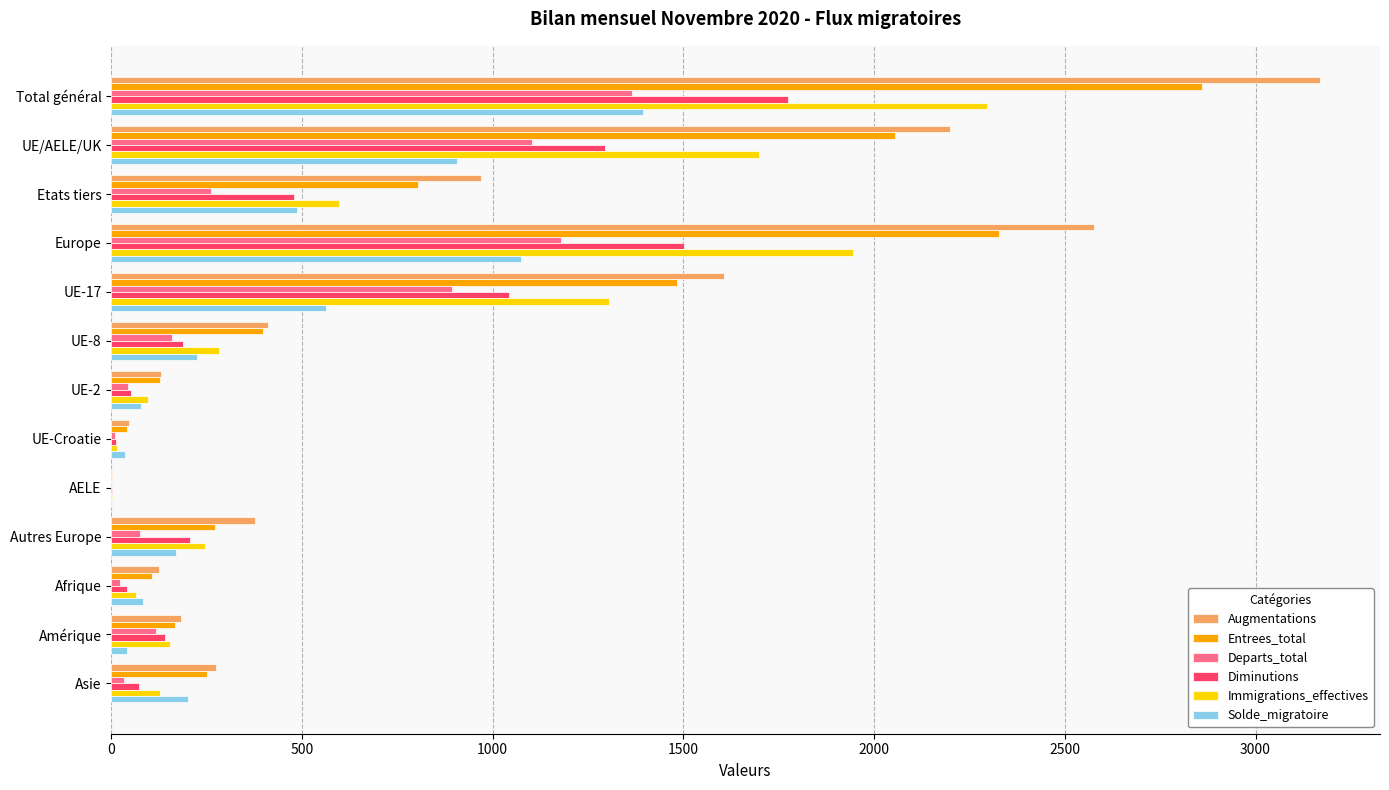

What is the sum of all Augmentations values?

12072